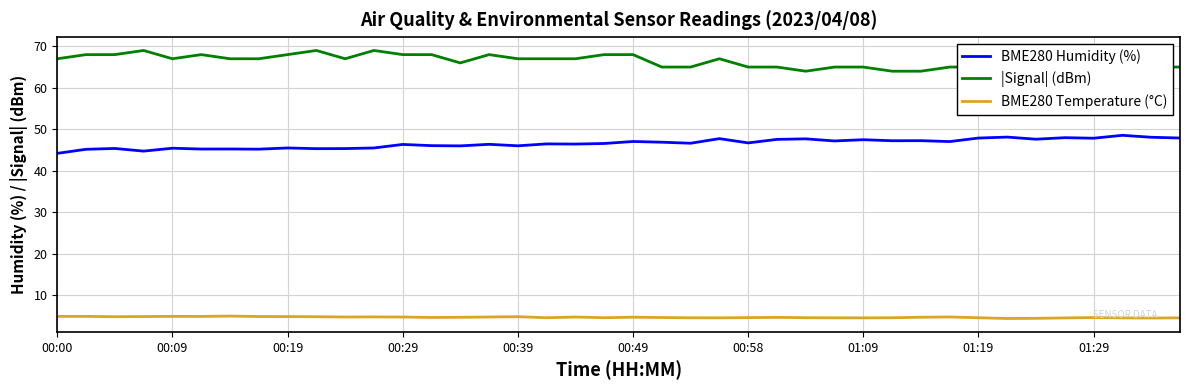

What is the maximum value for |Signal| (dBm)?

69.0